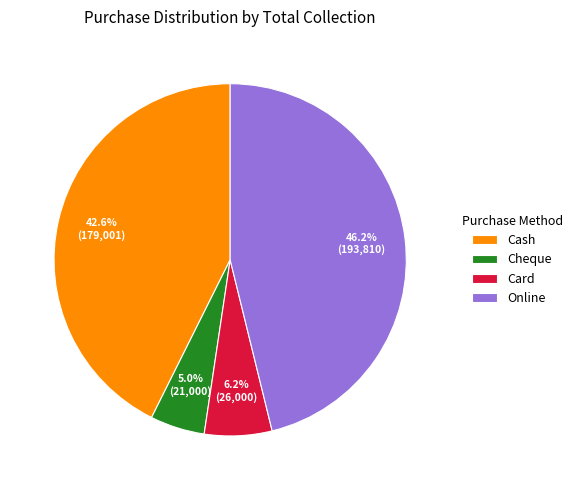

What is the largest slice in the pie chart?

Online